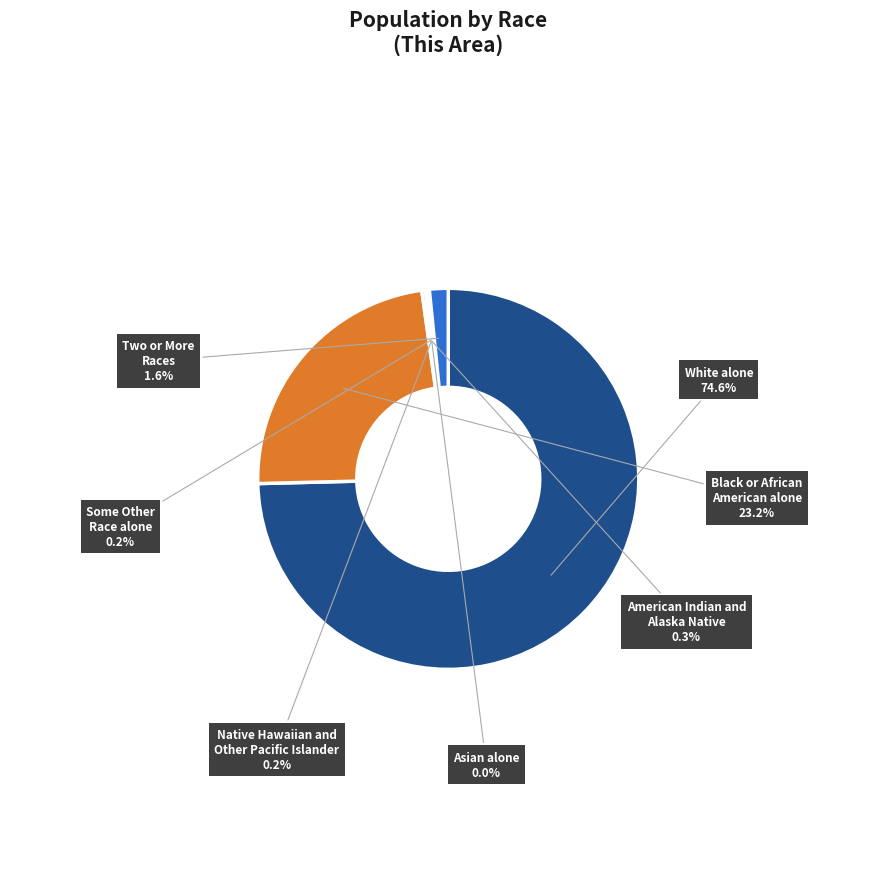

To the nearest percent, what is the difference between the largest and smallest slice percentages?

75%